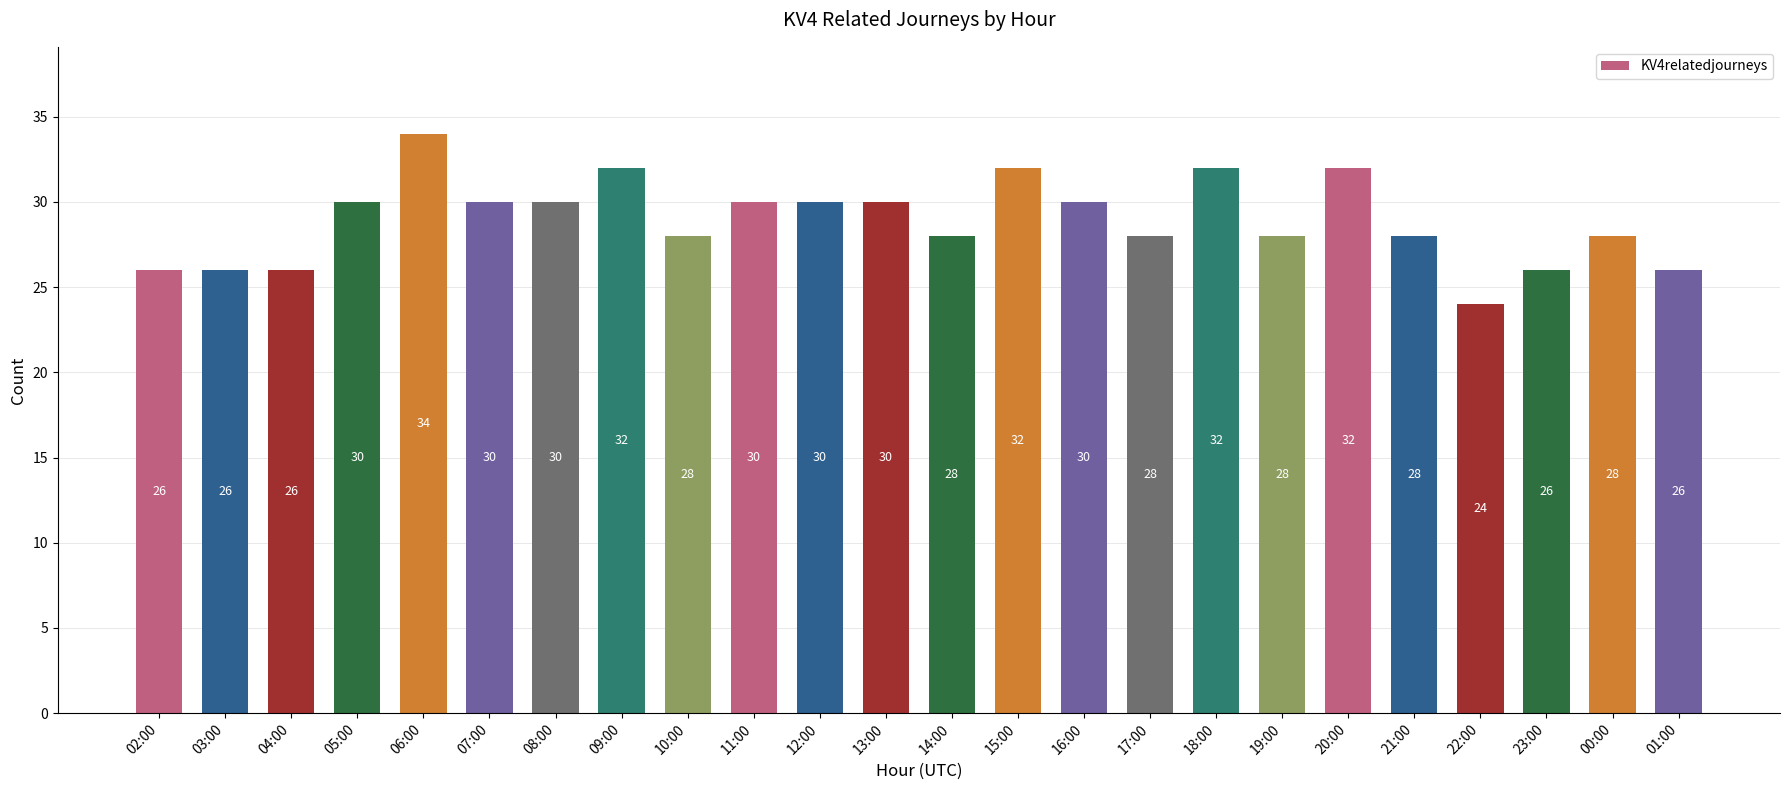

How many series are shown in this chart?

1